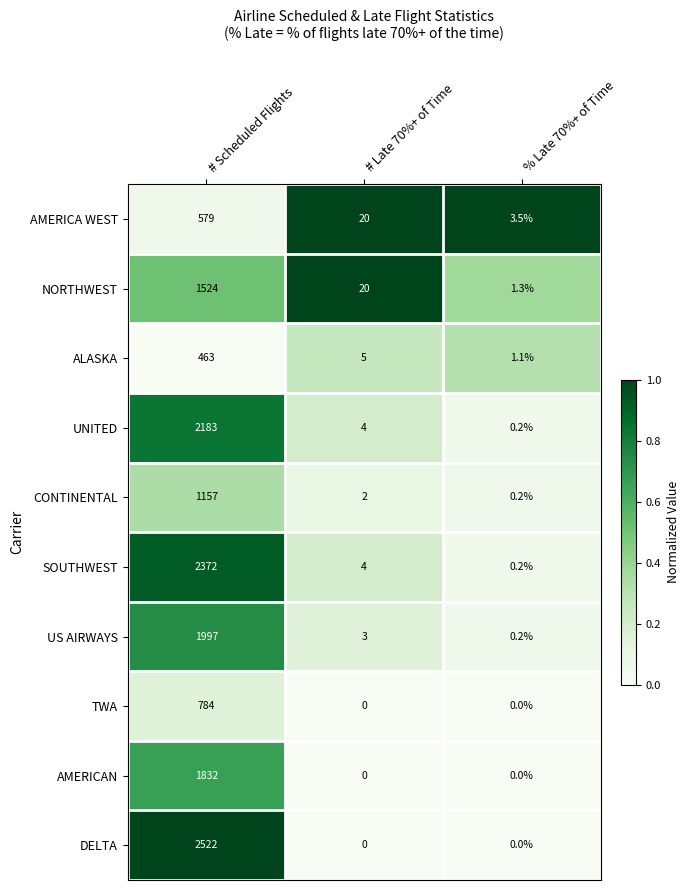

Which series has the largest total across all categories?

DELTA